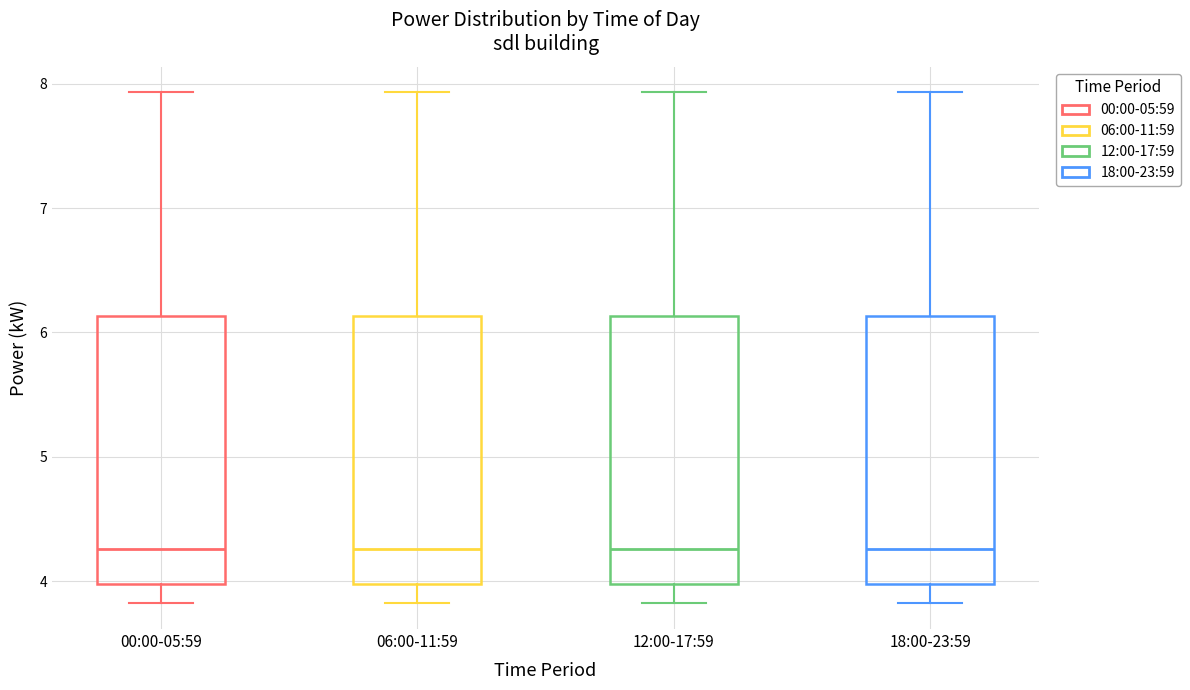

Reading left to right, read every box against the y-axis: the position of its median line, the range the box covers, and the ends of its whiskers. The values are not printed on the chart, so give them approximately, as read against the axis.

00:00-05:59: median 4.3, box 4.0 to 6.1, whiskers 3.8 to 7.9
06:00-11:59: median 4.3, box 4.0 to 6.1, whiskers 3.8 to 7.9
12:00-17:59: median 4.3, box 4.0 to 6.1, whiskers 3.8 to 7.9
18:00-23:59: median 4.3, box 4.0 to 6.1, whiskers 3.8 to 7.9